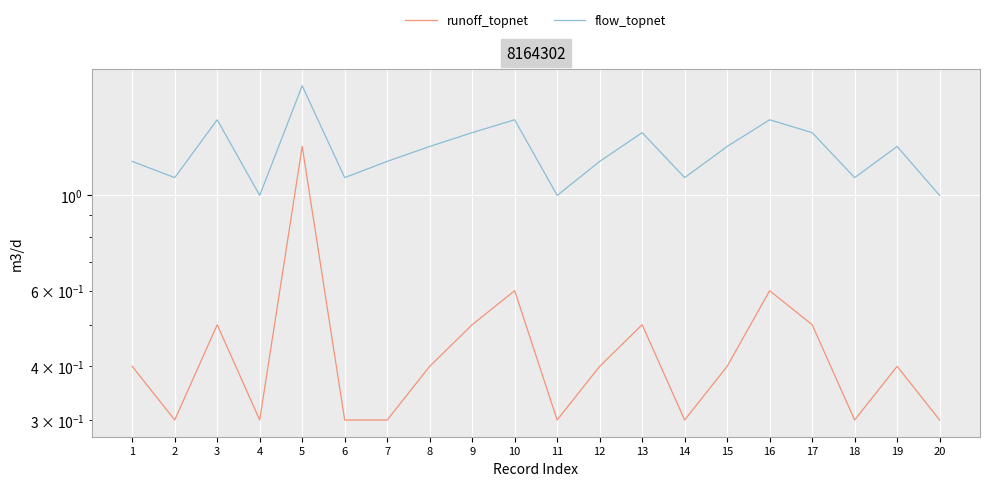

Is this an area chart (filled region under the line)?

No